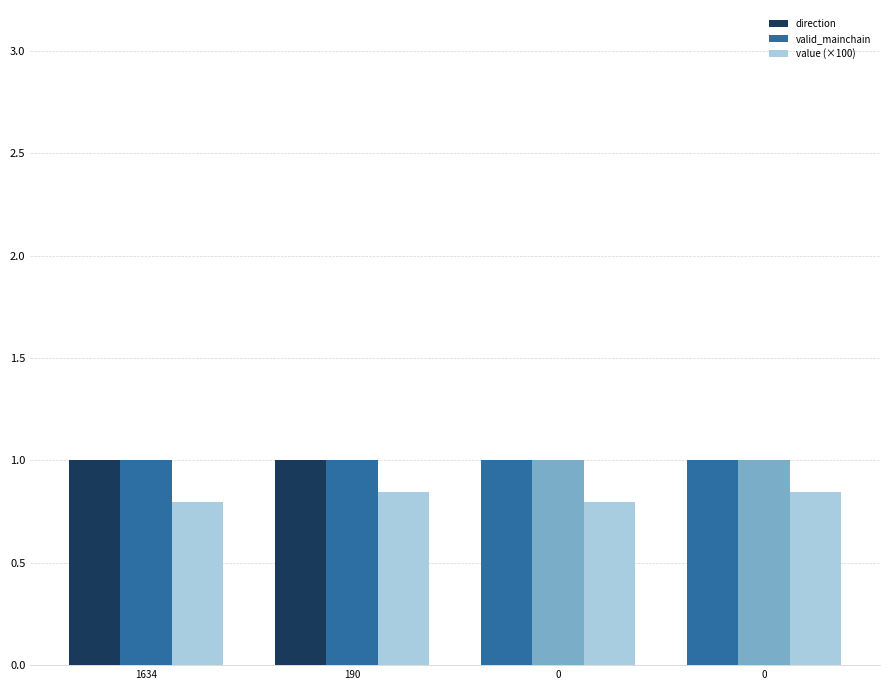

Reading left to right, what are all the values shown in this chart?

direction: 1634=1.0	190=1.0	0=1.0	0=1.0
valid_mainchain: 1634=1.0	190=1.0	0=1.0	0=1.0
value (×100): 1634=0.8	190=0.8	0=0.8	0=0.8